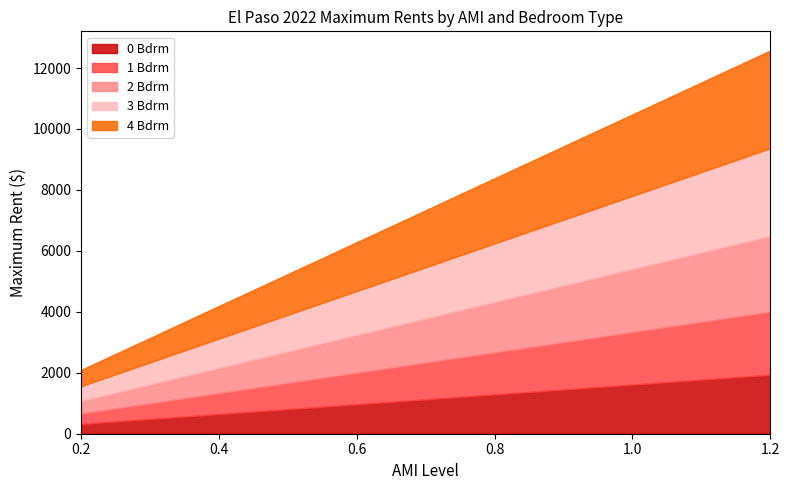

What is the sum of all 3 Bdrm values?

16044